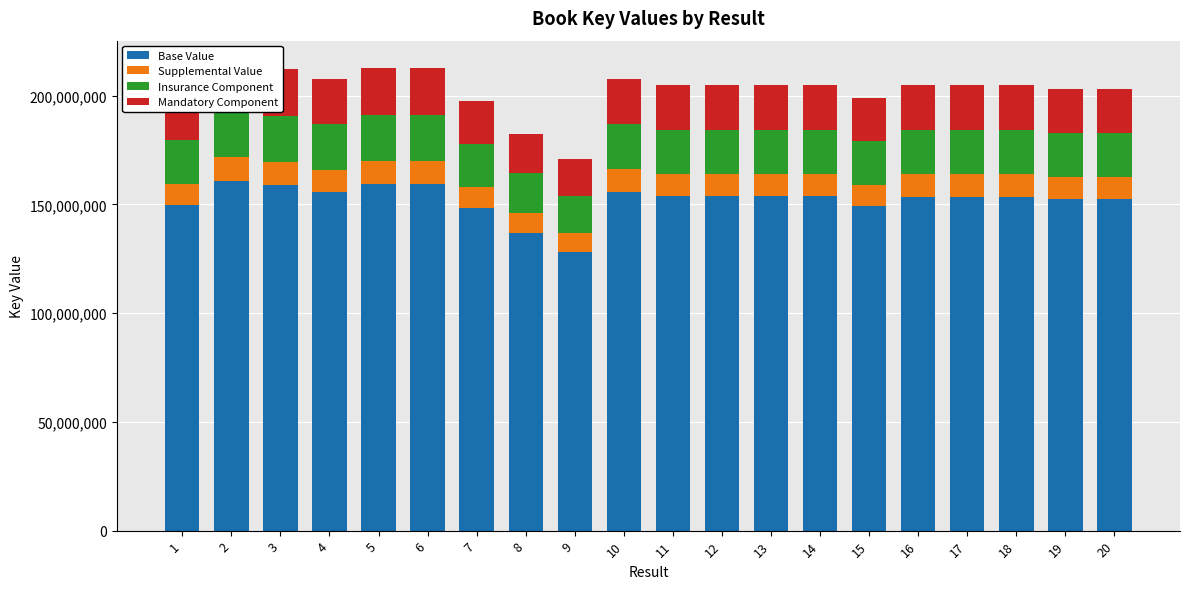

Rank the series by their maximum value, from highest to lowest.

Base Value, Insurance Component, Mandatory Component, Supplemental Value